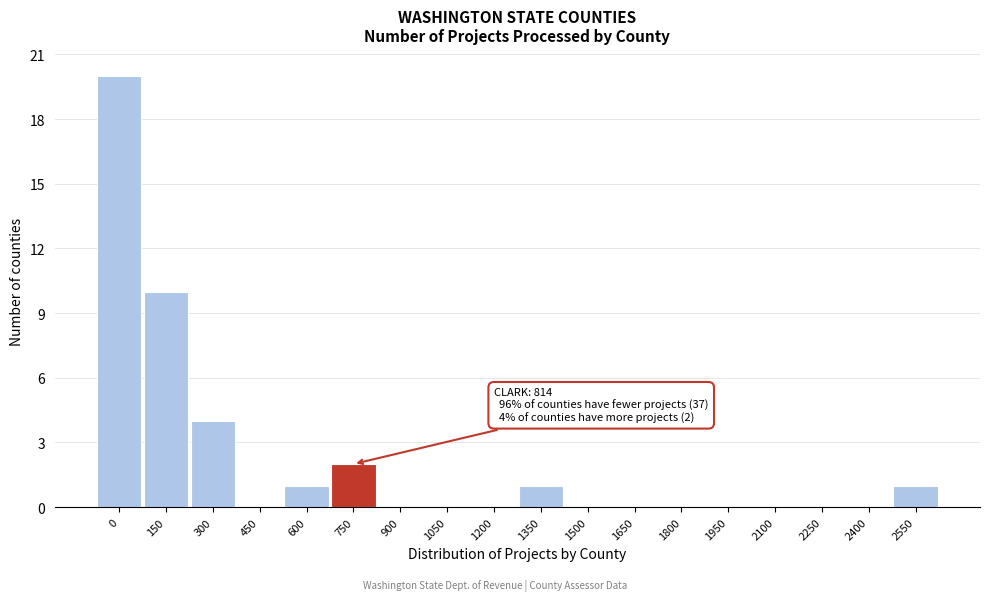

Reading left to right, extract all data points from this chart.

0=20	150=10	300=4	450=0	600=1	750=2	900=0	1050=0	1200=0	1350=1	1500=0	1650=0	1800=0	1950=0	2100=0	2250=0	2400=0	2550=1